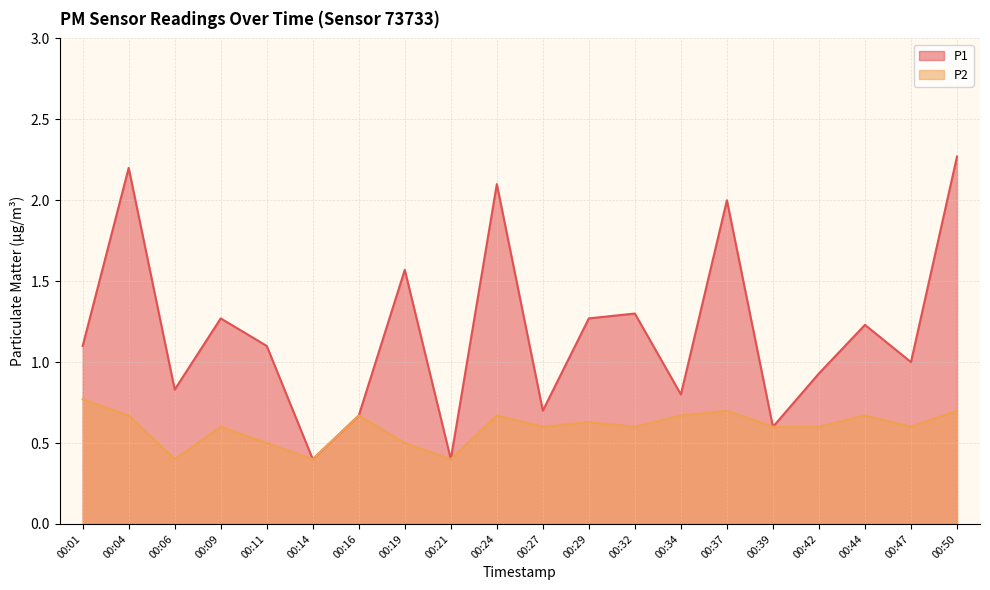

How many interior local valleys does the P2 series have?

6